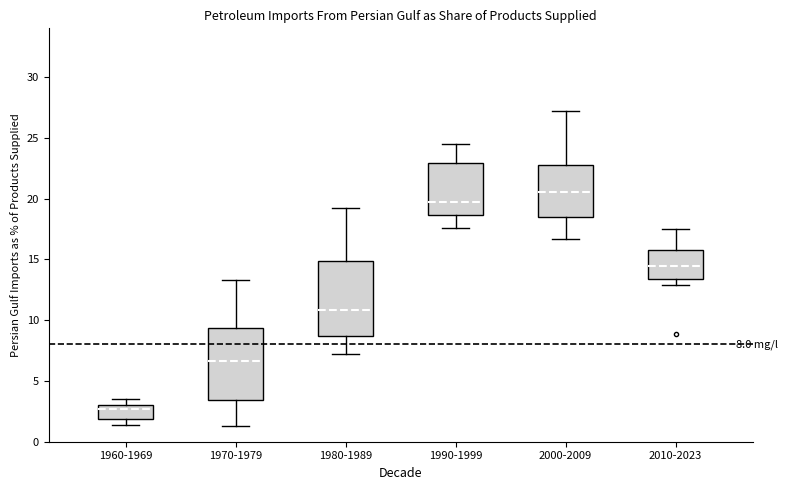

Which box has the highest median line?

2000-2009